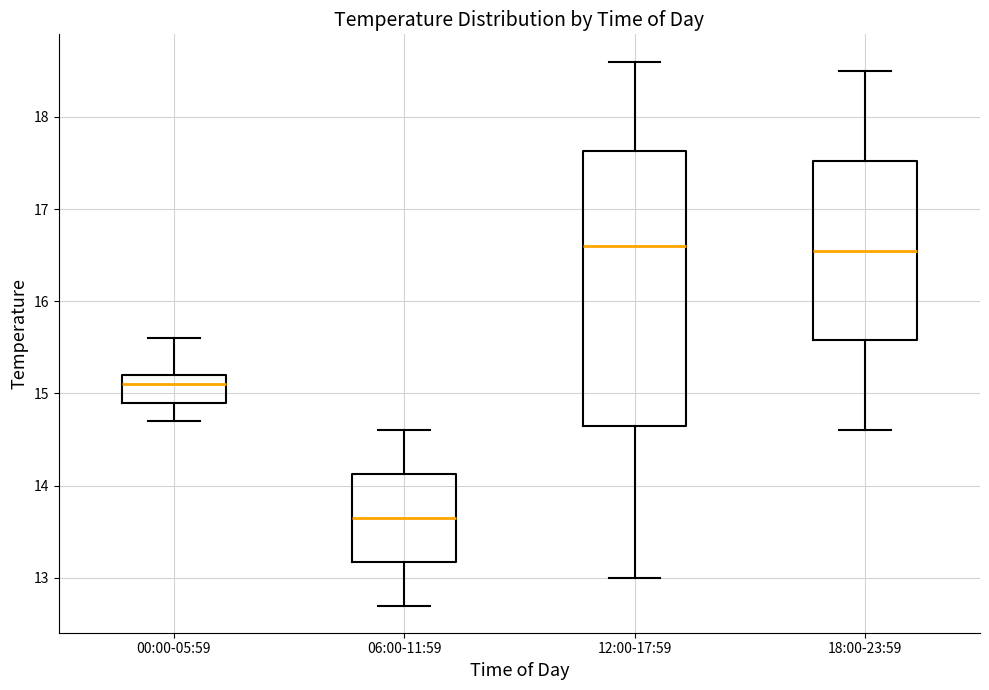

Reading left to right, read every box against the y-axis: the position of its median line, the range the box covers, and the ends of its whiskers. The values are not printed on the chart, so give them approximately, as read against the axis.

00:00-05:59: median 15.1, box 14.9 to 15.2, whiskers 14.7 to 15.6
06:00-11:59: median 13.7, box 13.2 to 14.1, whiskers 12.7 to 14.6
12:00-17:59: median 16.6, box 14.7 to 17.6, whiskers 13.0 to 18.6
18:00-23:59: median 16.6, box 15.6 to 17.5, whiskers 14.6 to 18.5